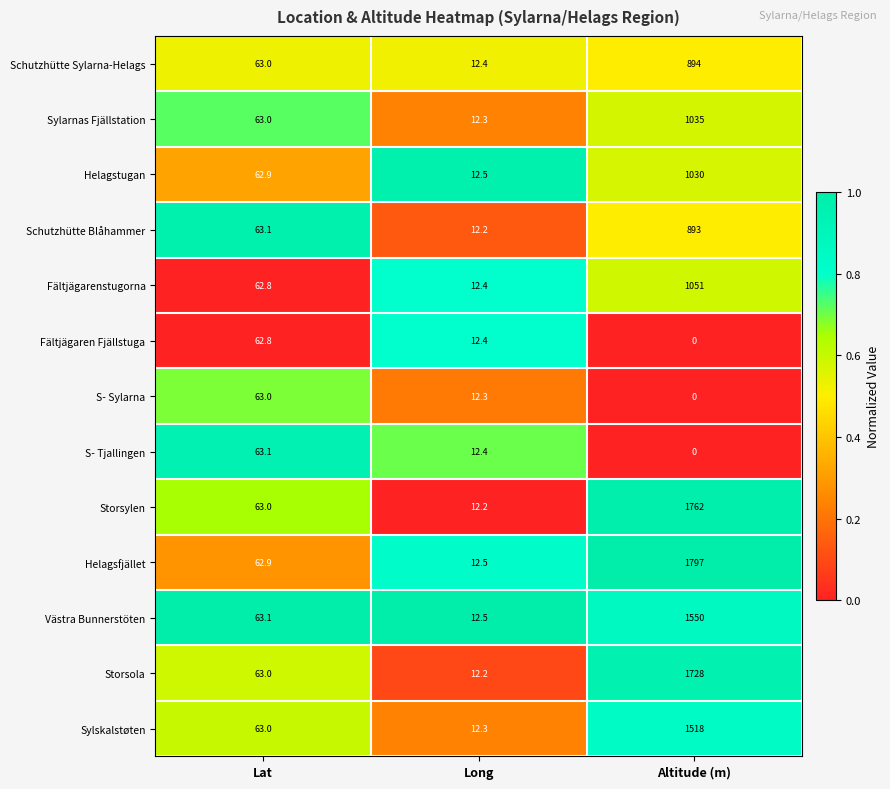

List the series in order of their peak value, highest first.

Helagsfjället, Storsylen, Storsola, Västra Bunnerstöten, Sylskalstøten, Fältjägarenstugorna, Sylarnas Fjällstation, Helagstugan, Schutzhütte Sylarna-Helags, Schutzhütte Blåhammer, S- Tjallingen, S- Sylarna, Fältjägaren Fjällstuga